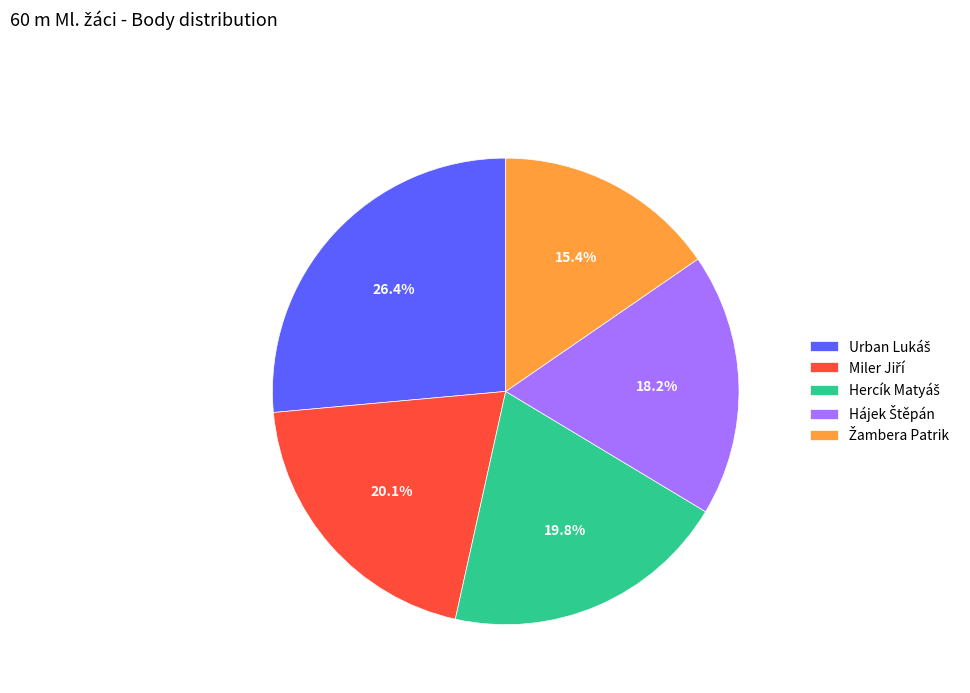

Is there a majority slice in this chart?

No